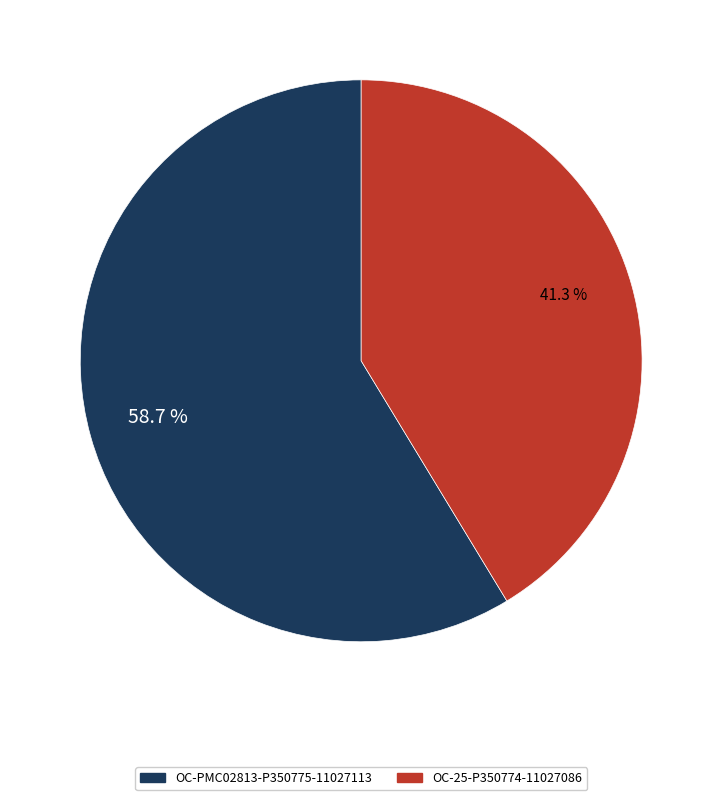

Is it true that OC-25-P350774-11027086 is 53% of the pie?

False